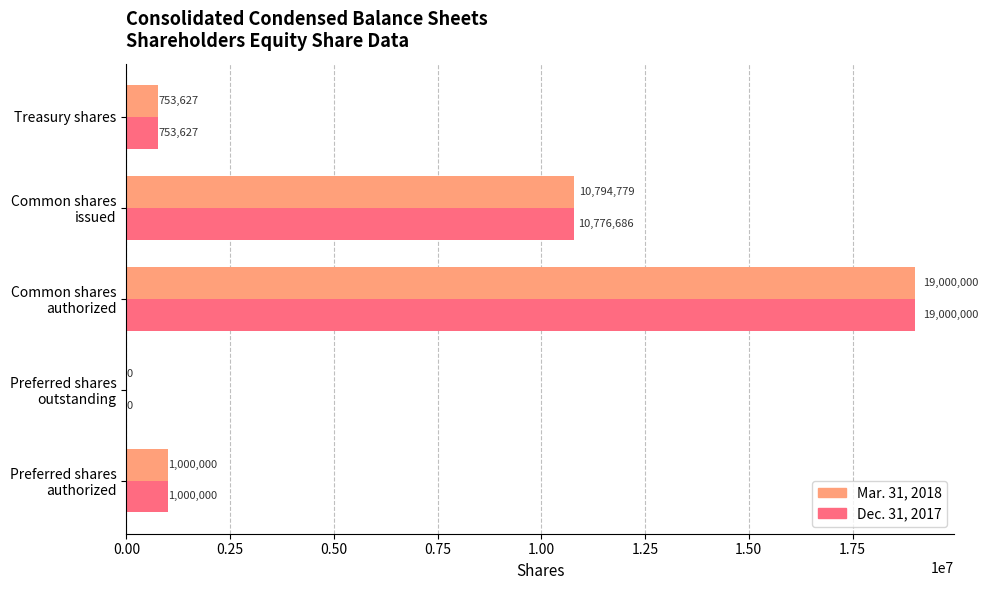

Is it true that Mar. 31, 2018 equals 753627 at Treasury shares?

True